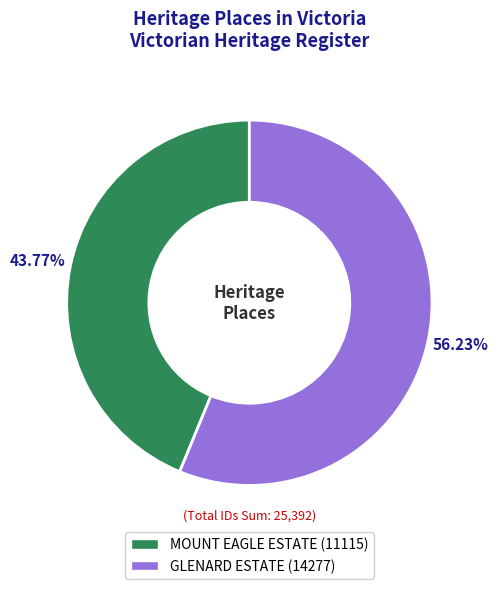

True or false: MOUNT EAGLE ESTATE accounts for 36% of the total.

False